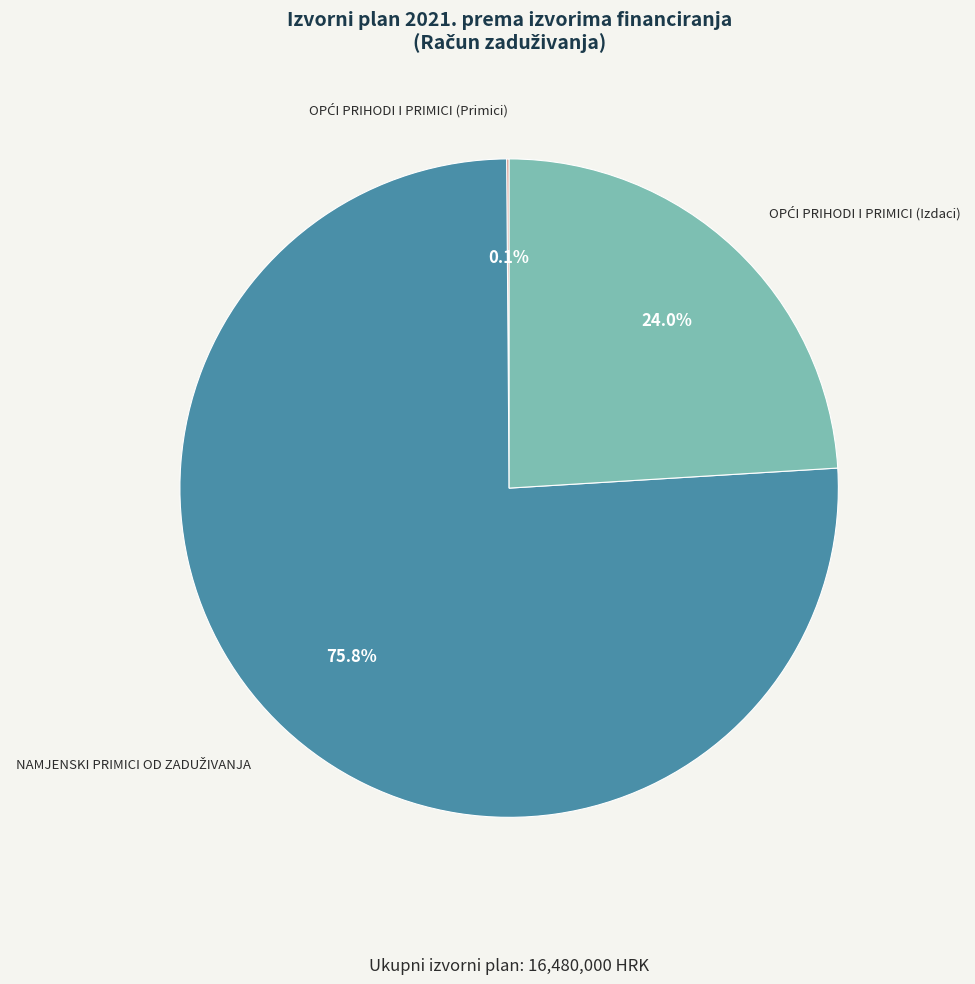

Is there any slice that represents more than half of the pie?

Yes